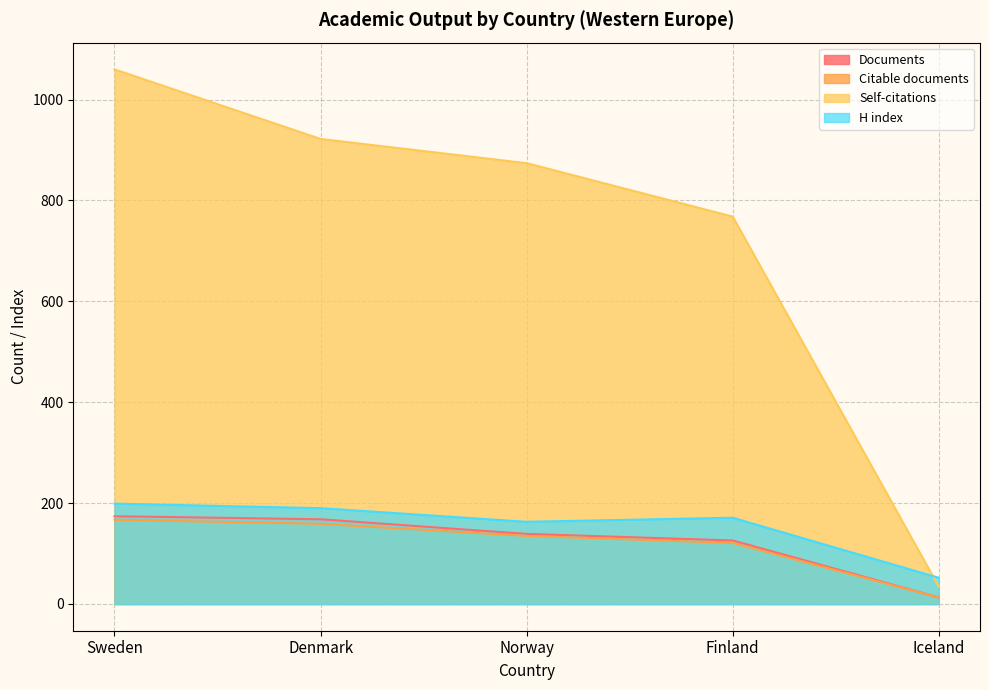

Reading left to right, extract all data points from this chart.

Documents: 174	168	139	126	13
Citable documents: 167	159	135	121	13
Citations: 199	190	163	171	52
Self-citations: 1060	922	874	768	34